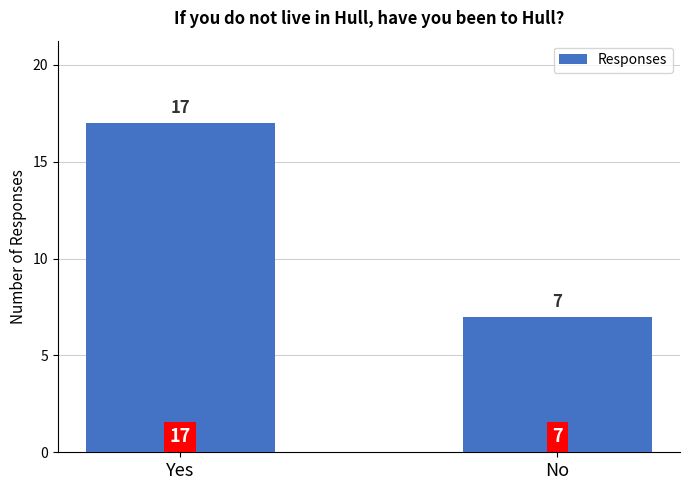

Between Yes and No, which is larger?

Yes